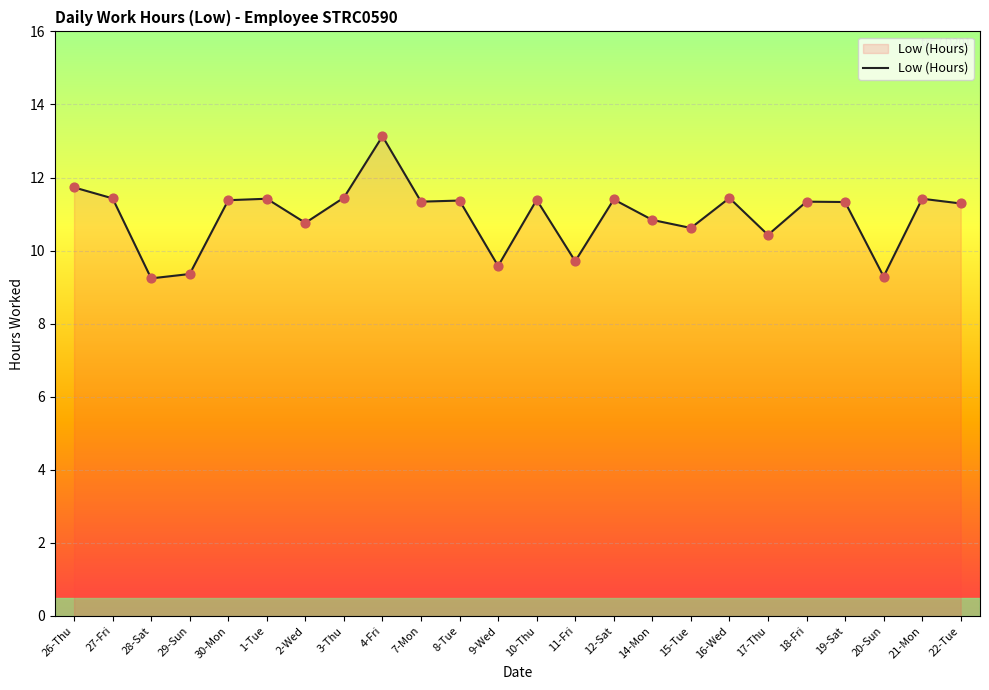

What is the ratio of the value at 17-Thu to the value at 11-Fri?

1.1